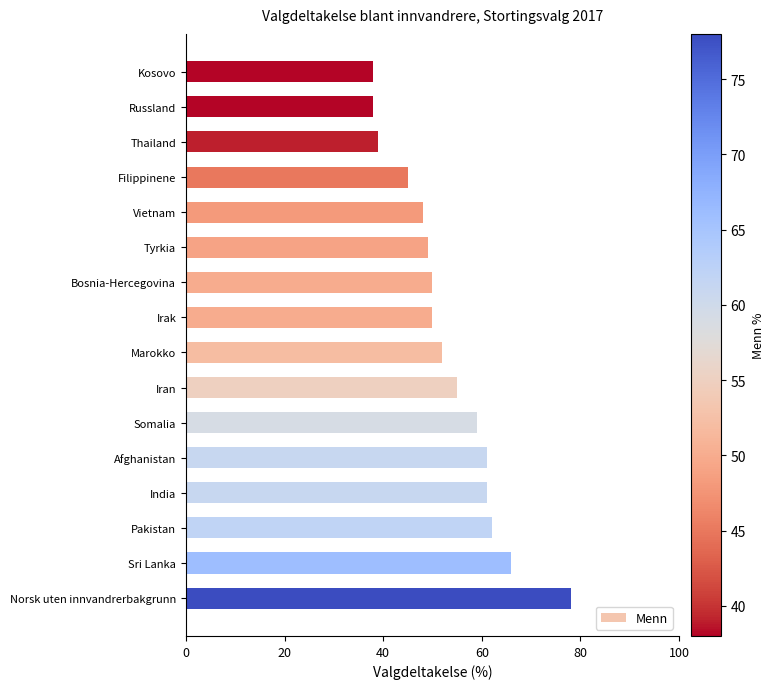

How many data points does each series have?

16